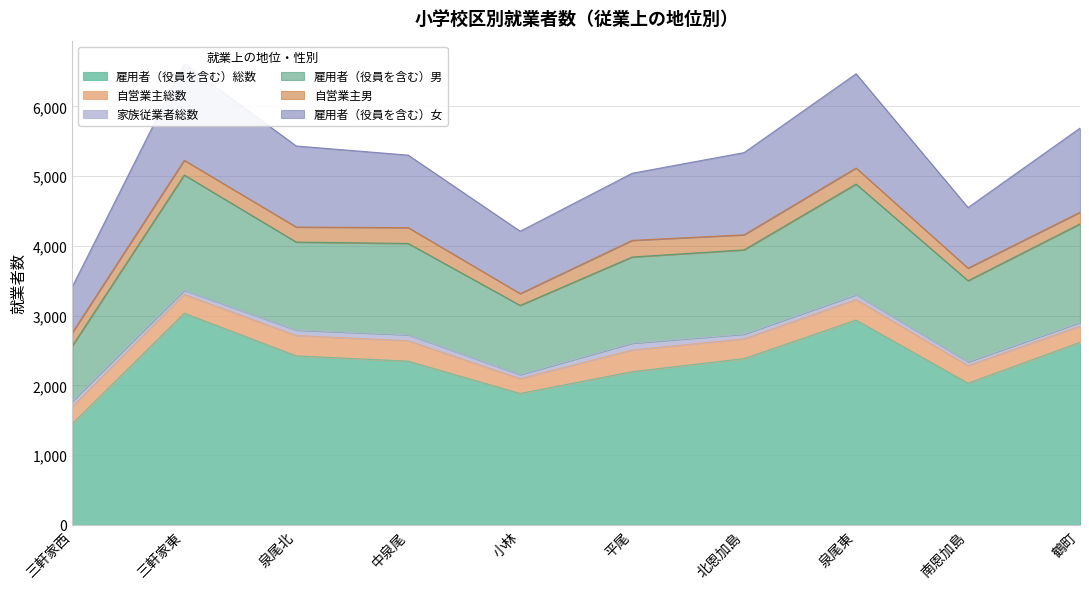

What is the difference between the maximum and minimum values in the 自営業主男 series?

71